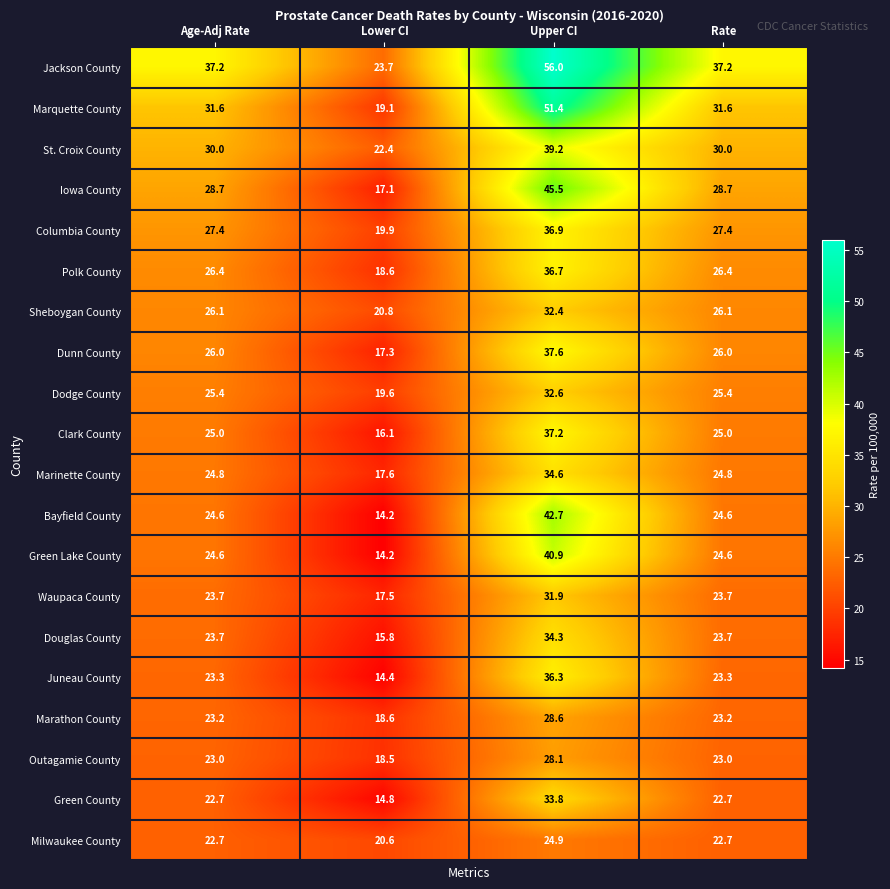

What is the maximum value shown in the chart?

56.0